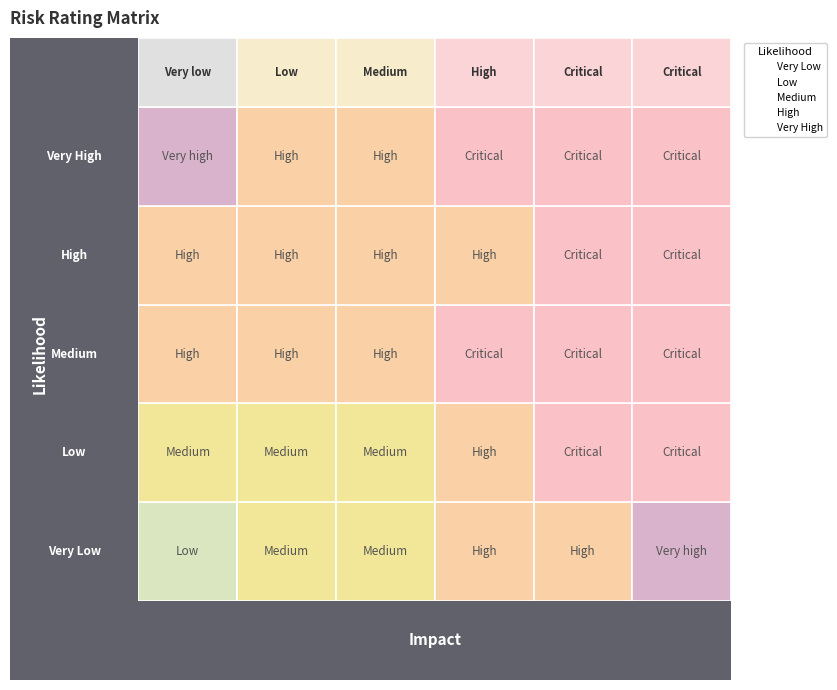

What are all the series names shown in the legend?

Very Low, Low, Medium, High, Very High